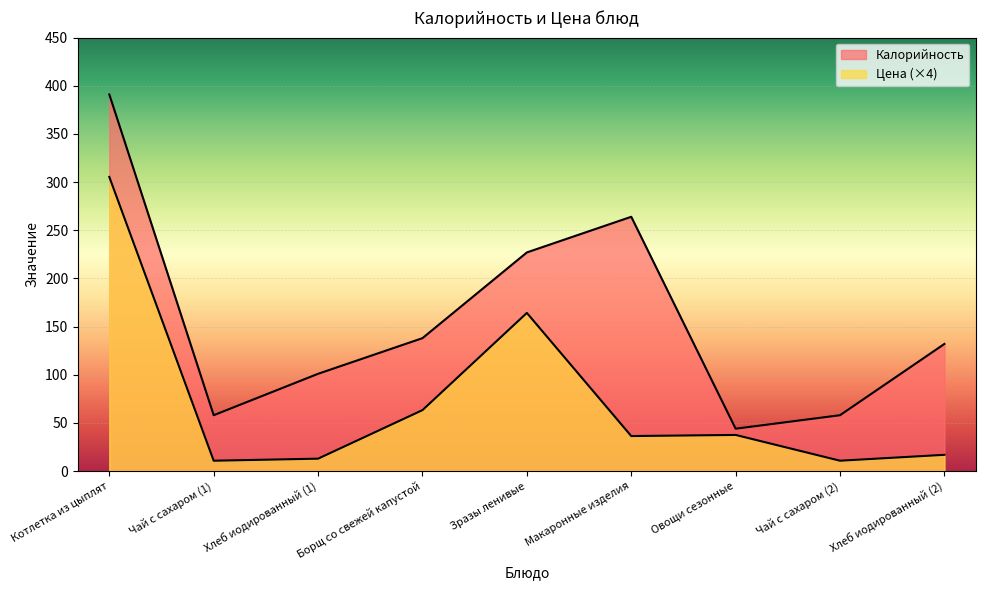

Rank the series by their maximum value, from highest to lowest.

Калорийность, Цена